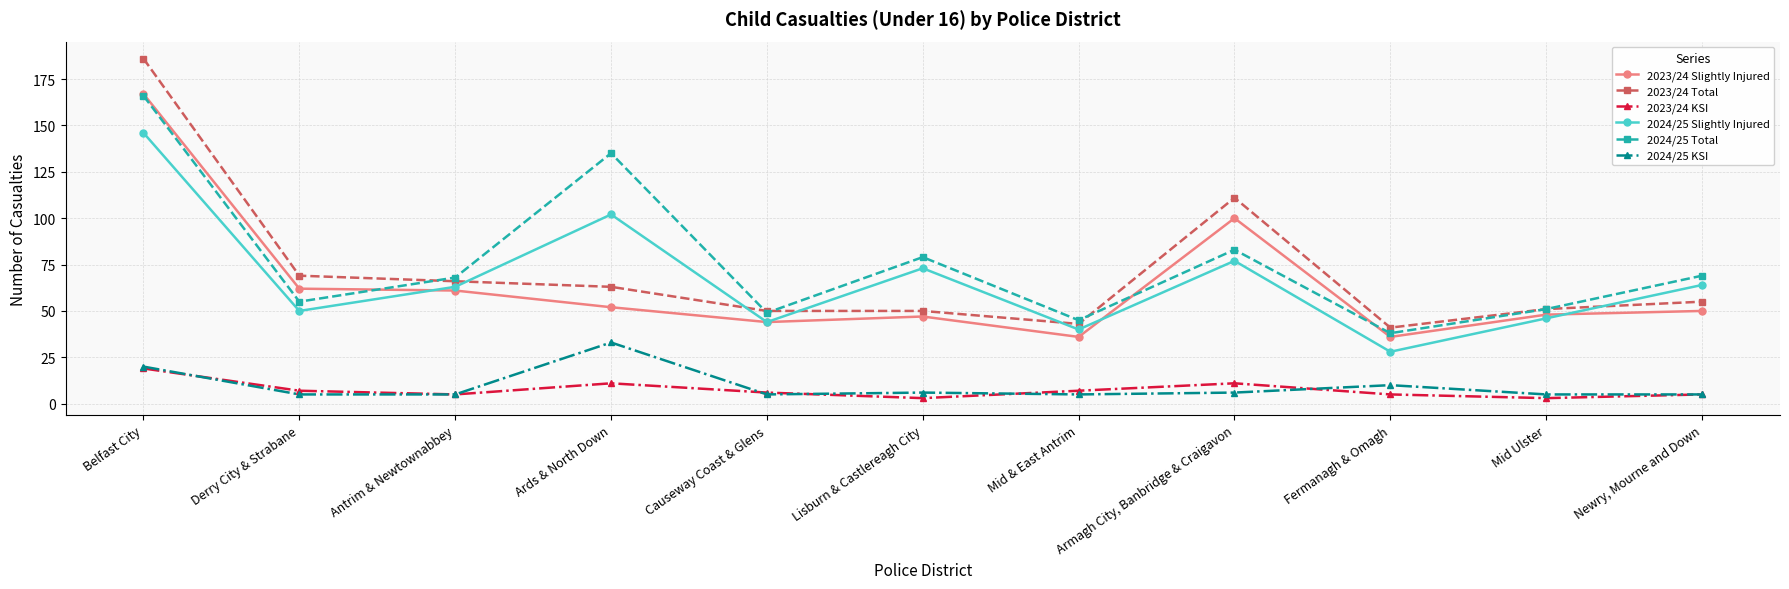

What is the sum of the 2023/24 KSI values at Antrim & Newtownabbey and Newry, Mourne and Down?

10